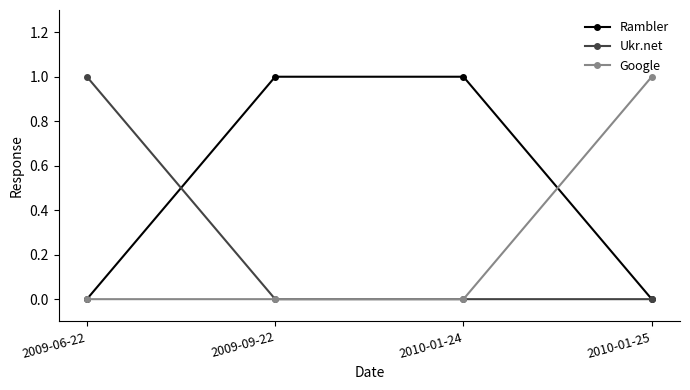

Does the chart display data point markers on the line(s)?

Yes